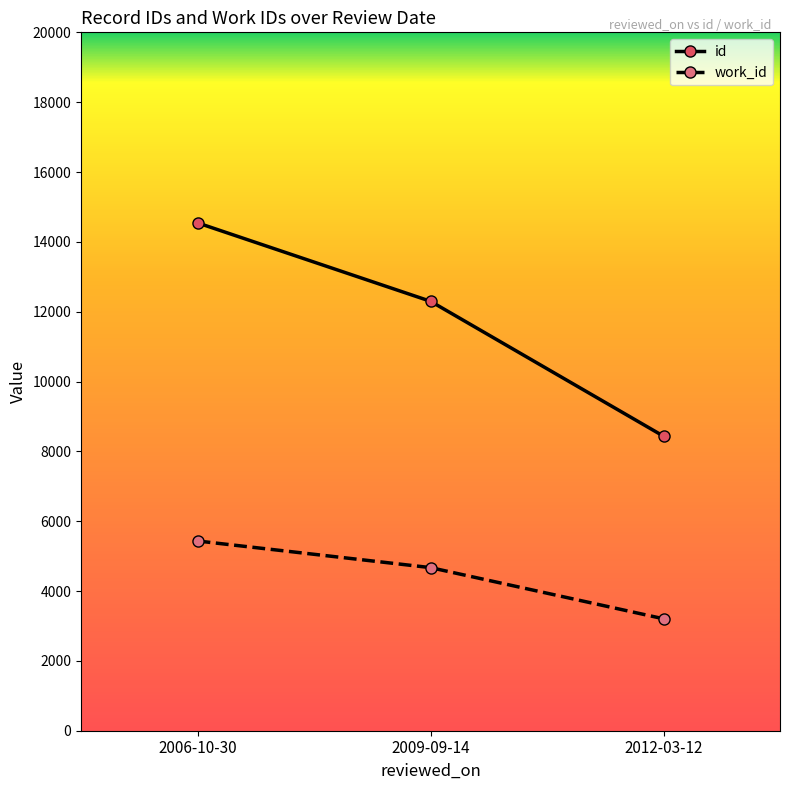

What is the maximum value shown in the chart?

14544